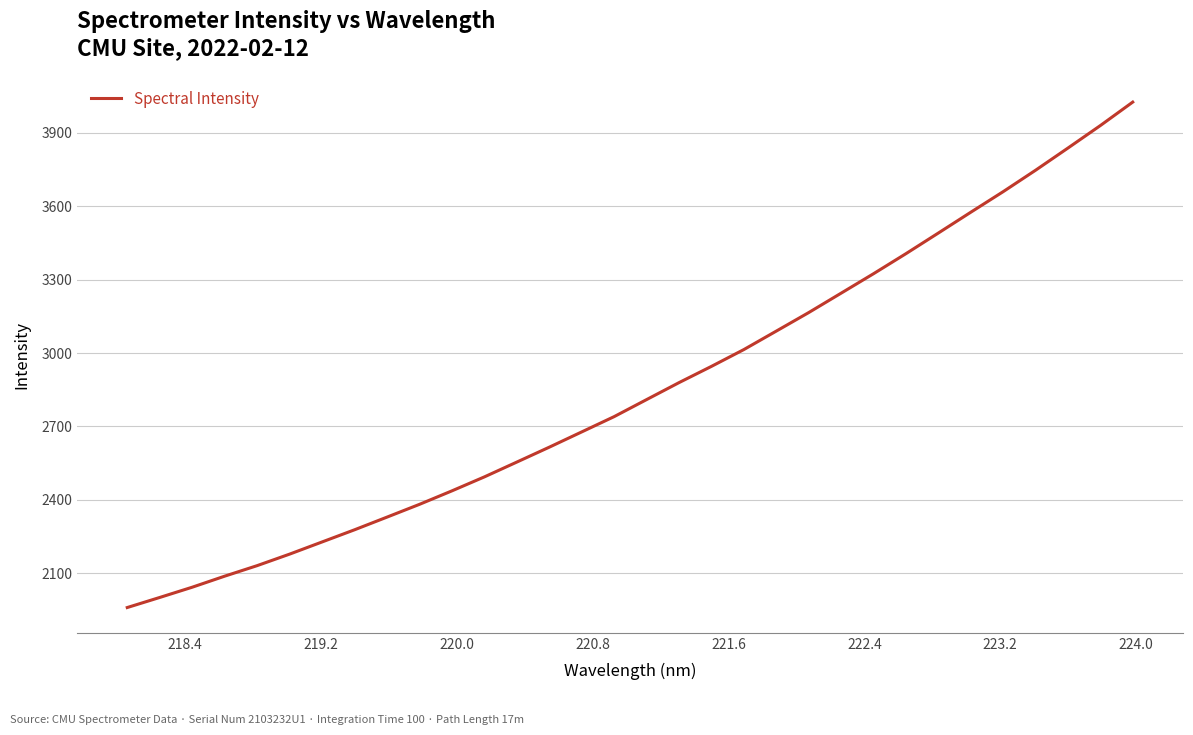

What is the smallest value displayed?

1960.1